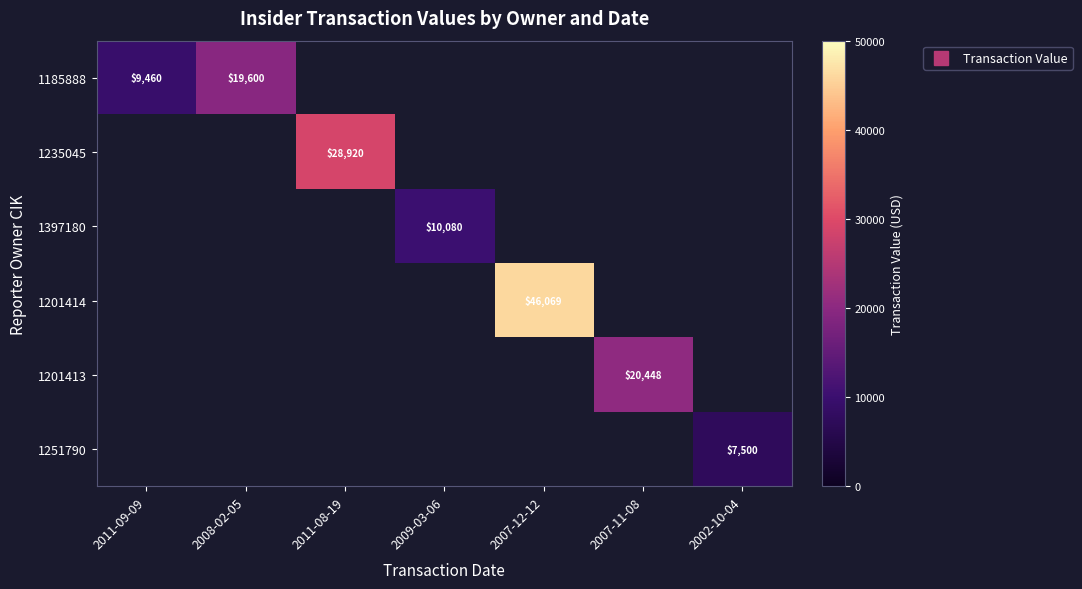

Rank the series at 2007-12-12 from highest to lowest value.

1185888, 1235045, 1397180, 1201414, 1201413, 1251790